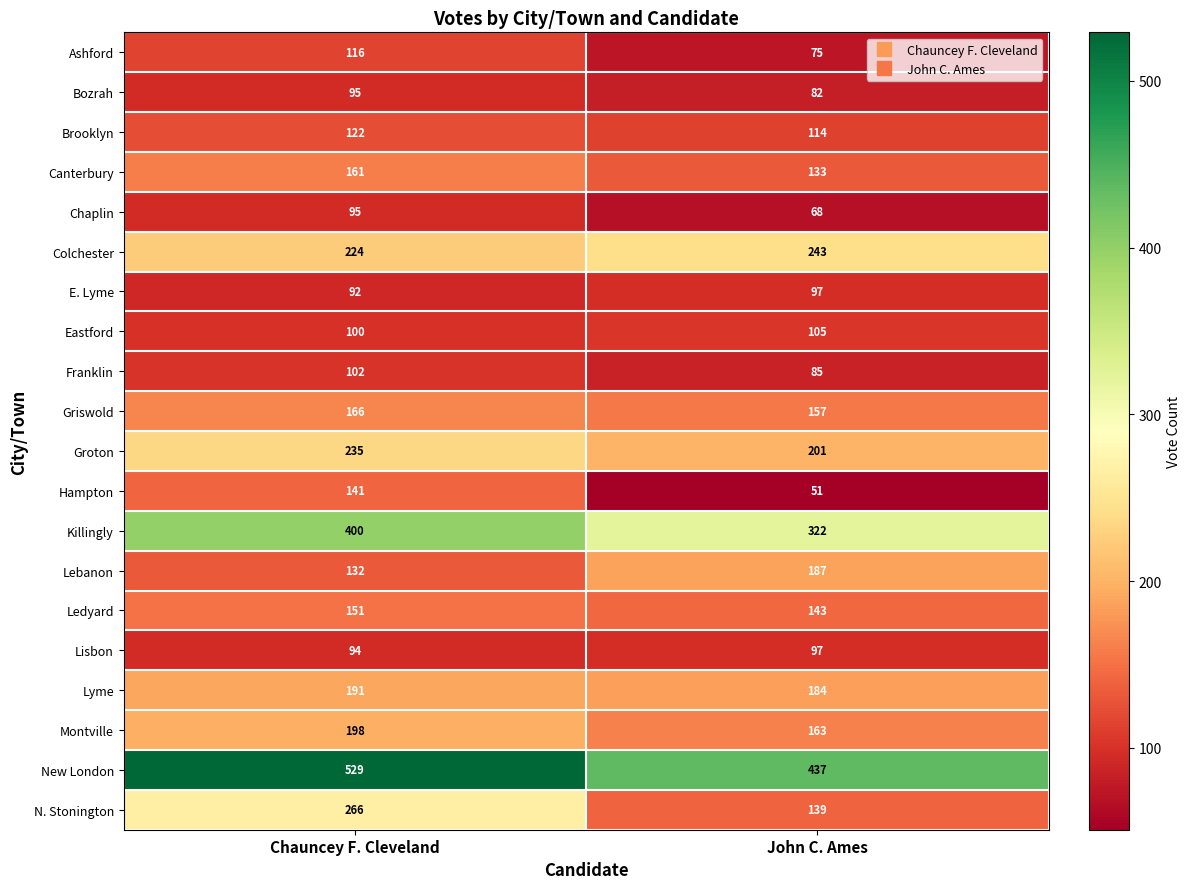

Which series changed the most between Chauncey F. Cleveland and John C. Ames?

N. Stonington